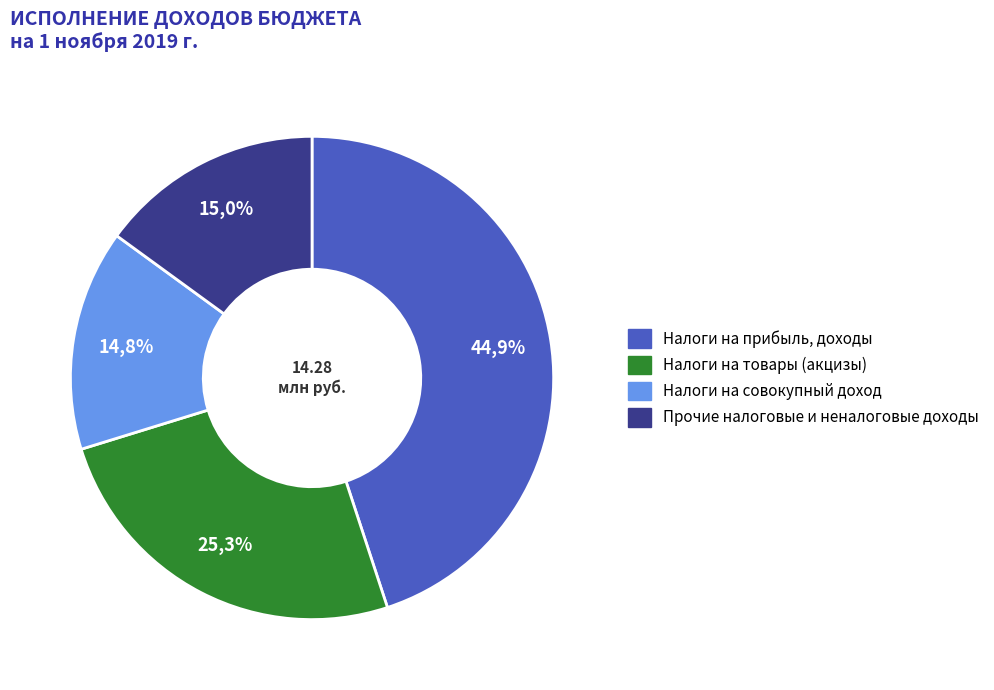

Count the number of slices in the pie.

4